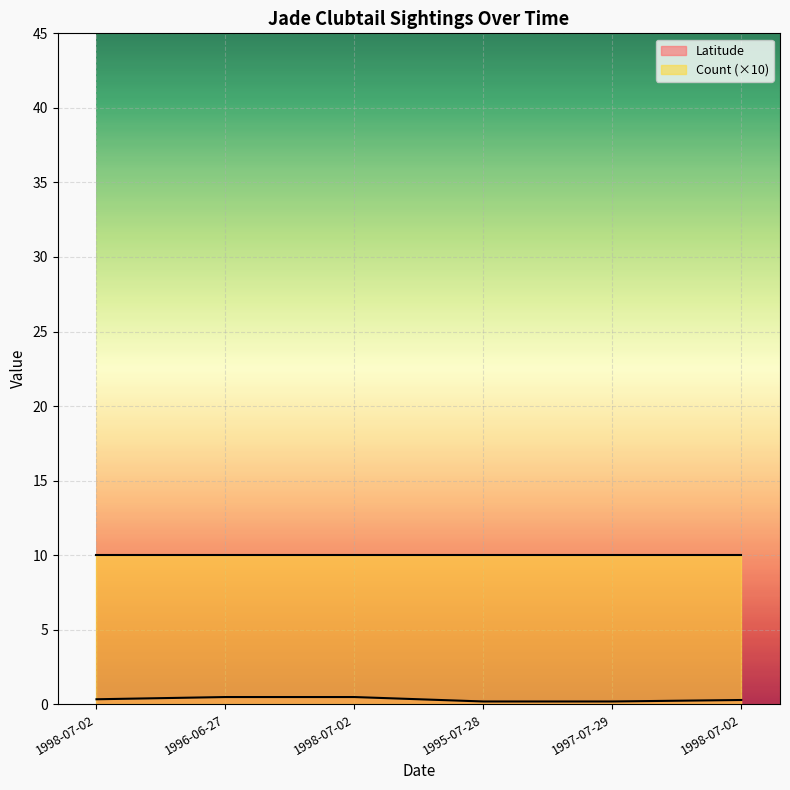

Reading left to right, what are all the values shown in this chart?

1998-07-02=0.3	1996-06-27=0.5	1998-07-02=0.5	1995-07-28=0.2	1997-07-29=0.2	1998-07-02=0.3